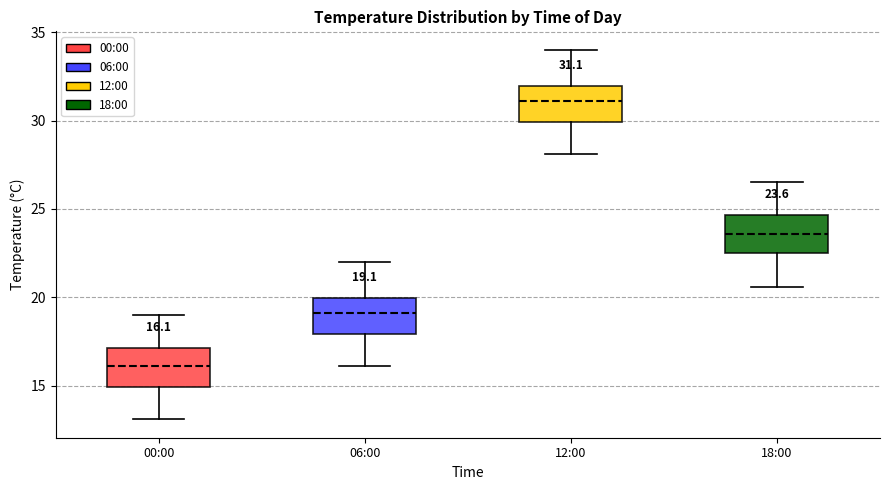

Which box's median line is the highest?

12:00